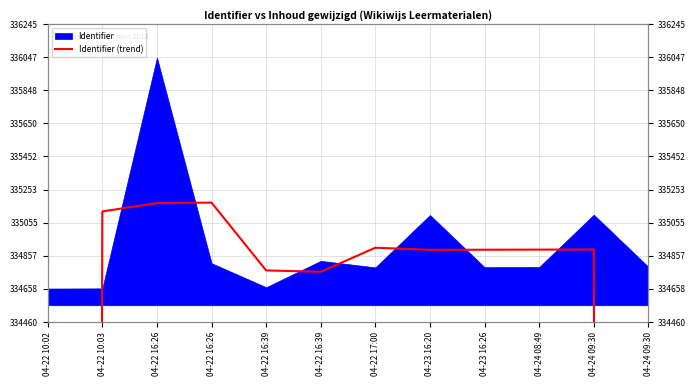

Which label corresponds to the largest value in the chart?

04-22 16:26